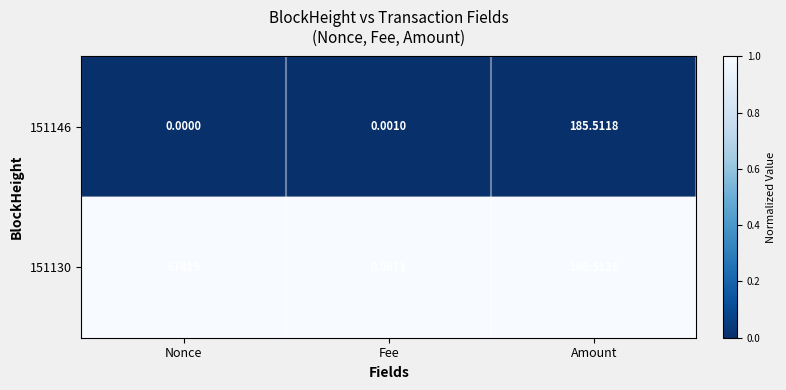

Rank the series by their maximum value, from lowest to highest.

151146, 151130